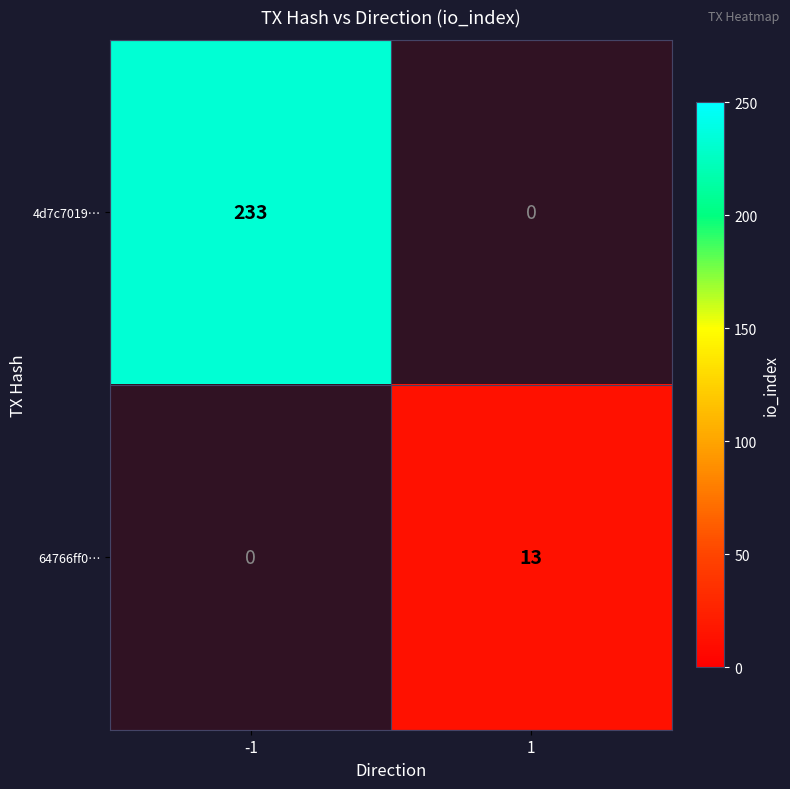

List the series in order of their overall mean, highest first.

4d7c7019…, 64766ff0…